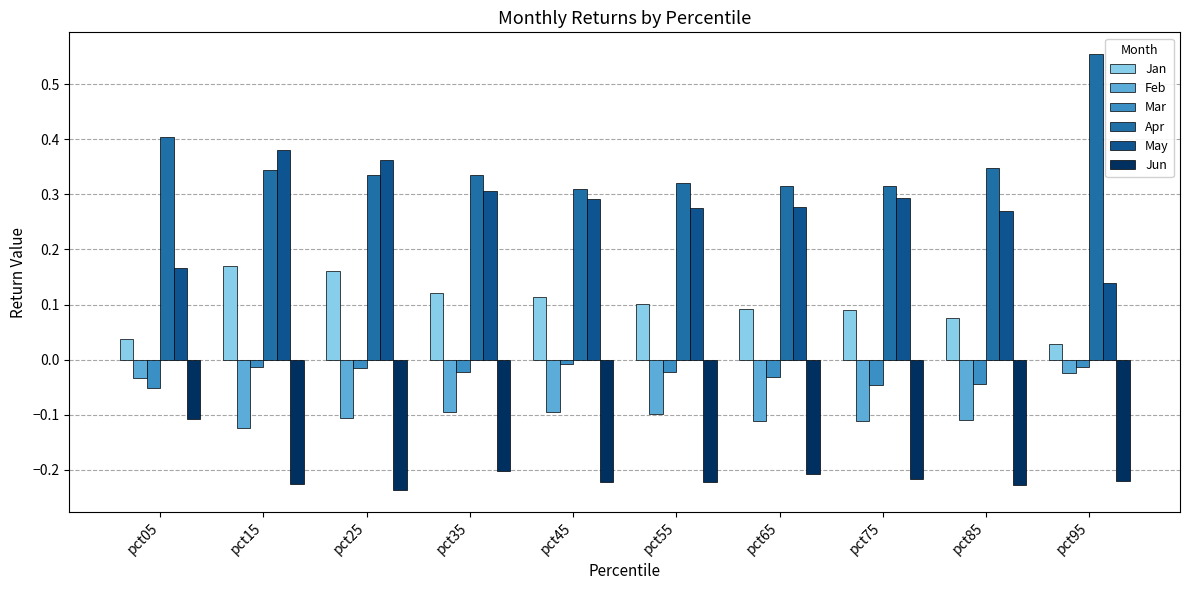

What are all the series names shown in the legend?

Jan, Feb, Mar, Apr, May, Jun